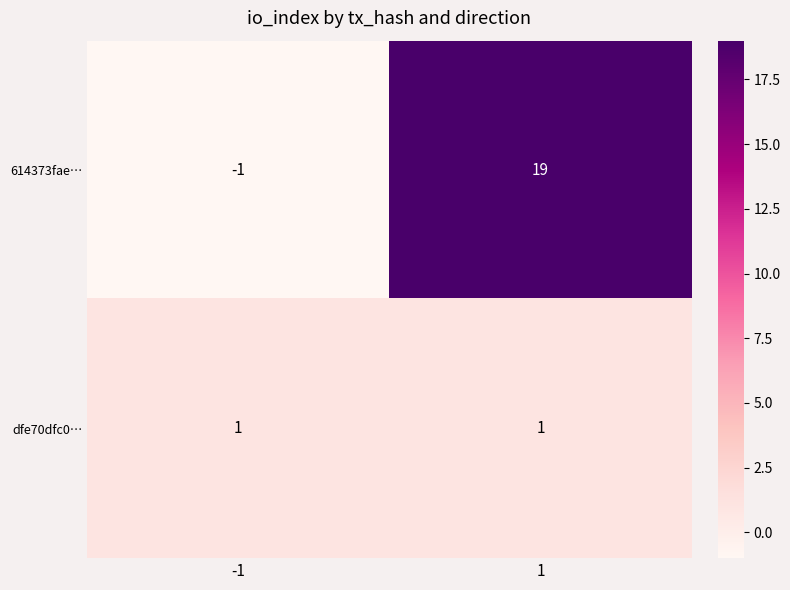

What is the greatest value displayed?

19